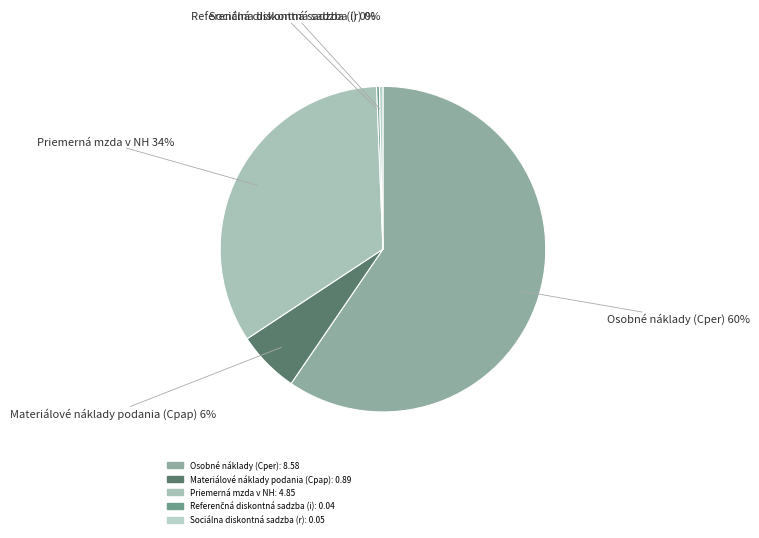

Is it true that Osobné náklady (Cper) is 73% of the pie?

False